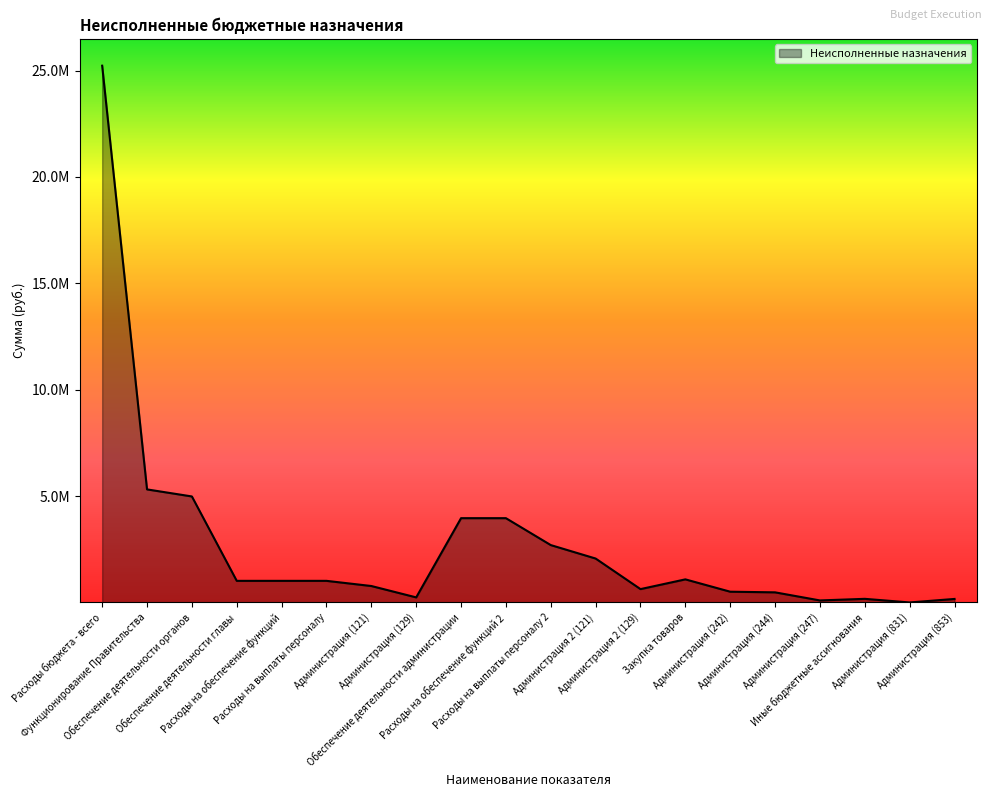

Where is the data nearest to the value 12616443?

Функционирование Правительства